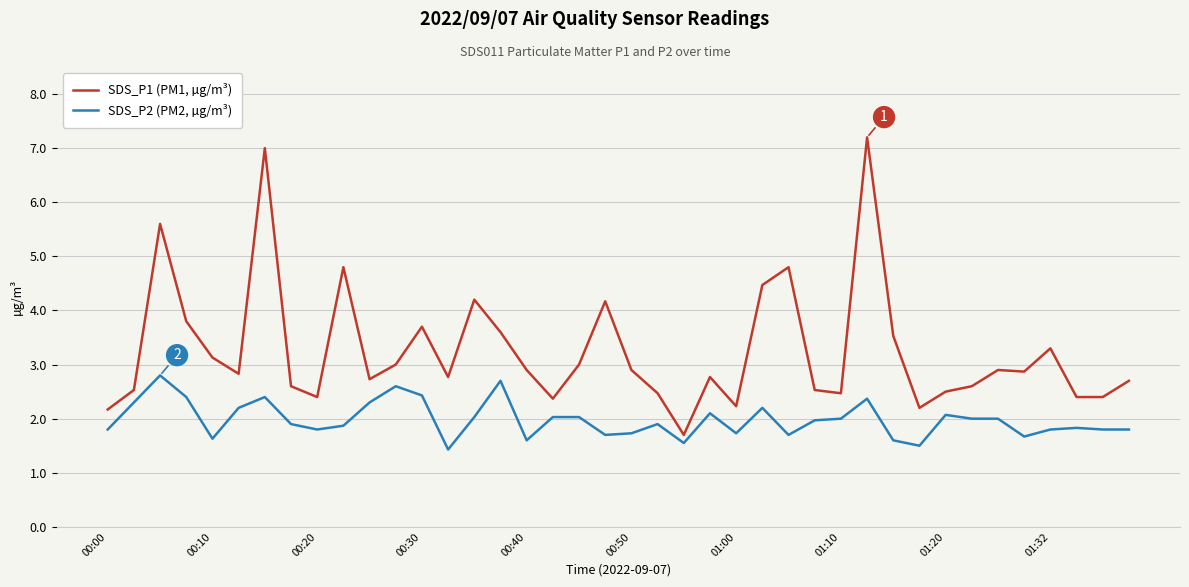

Which series has the largest total across all categories?

SDS_P1 (PM1, µg/m³)